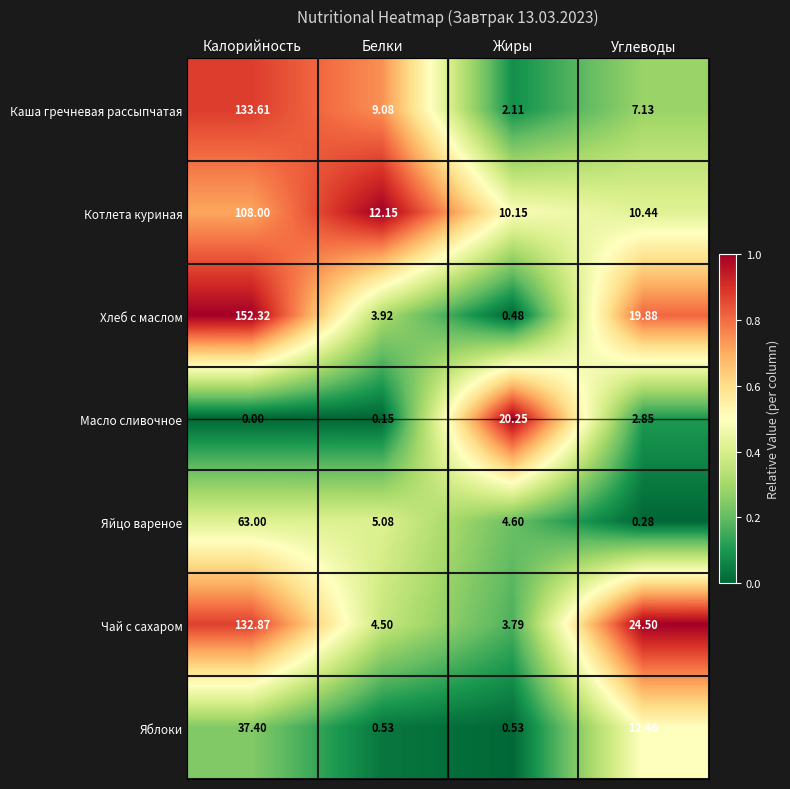

Where is Чай с сахаром nearest to the value 68?

Углеводы